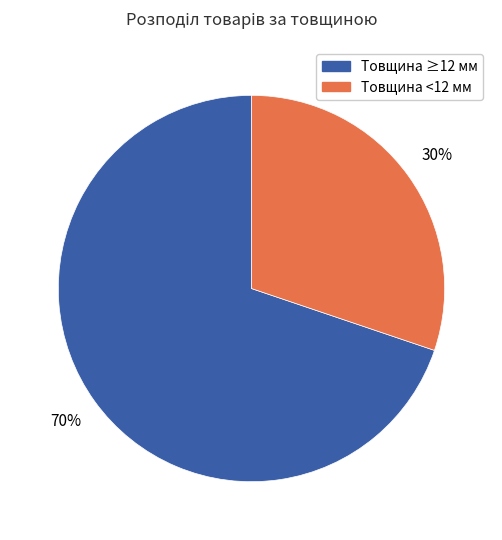

Does any single category account for the majority?

Yes